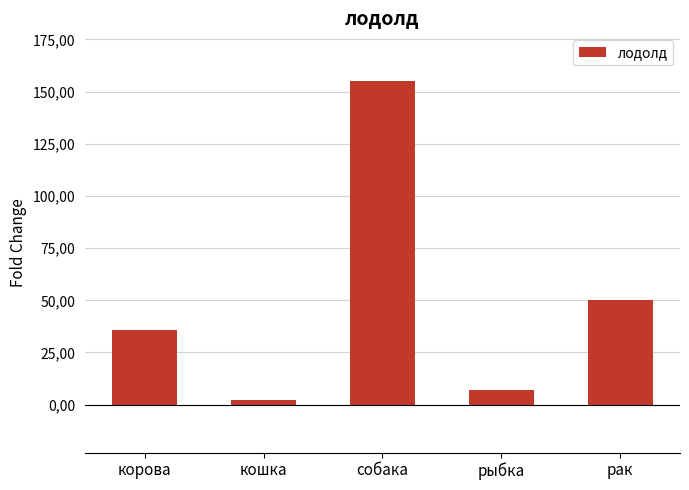

Is it true that the value at кошка is 2?

True